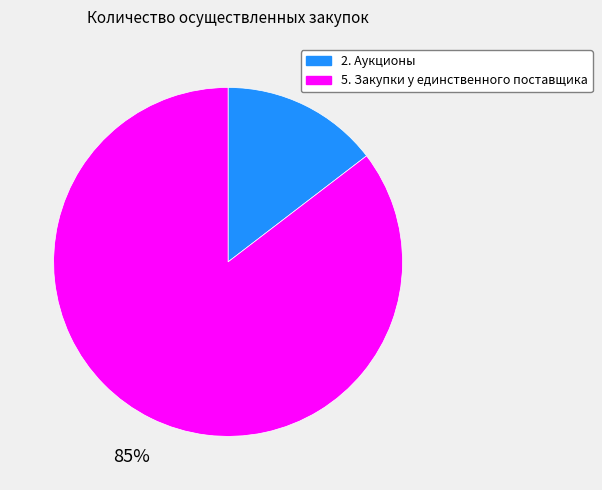

Do 5. Закупки у единственного поставщика and 2. Аукционы together represent more than half of the pie?

Yes